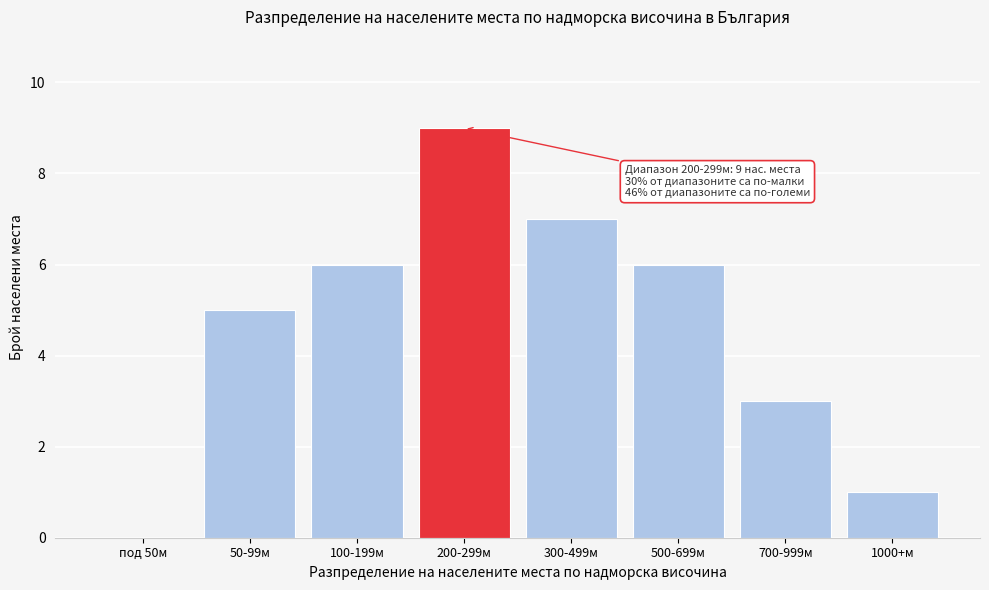

Reading left to right, what are all the values shown in this chart?

под 50м=0	50-99м=5	100-199м=6	200-299м=9	300-499м=7	500-699м=6	700-999м=3	1000+м=1